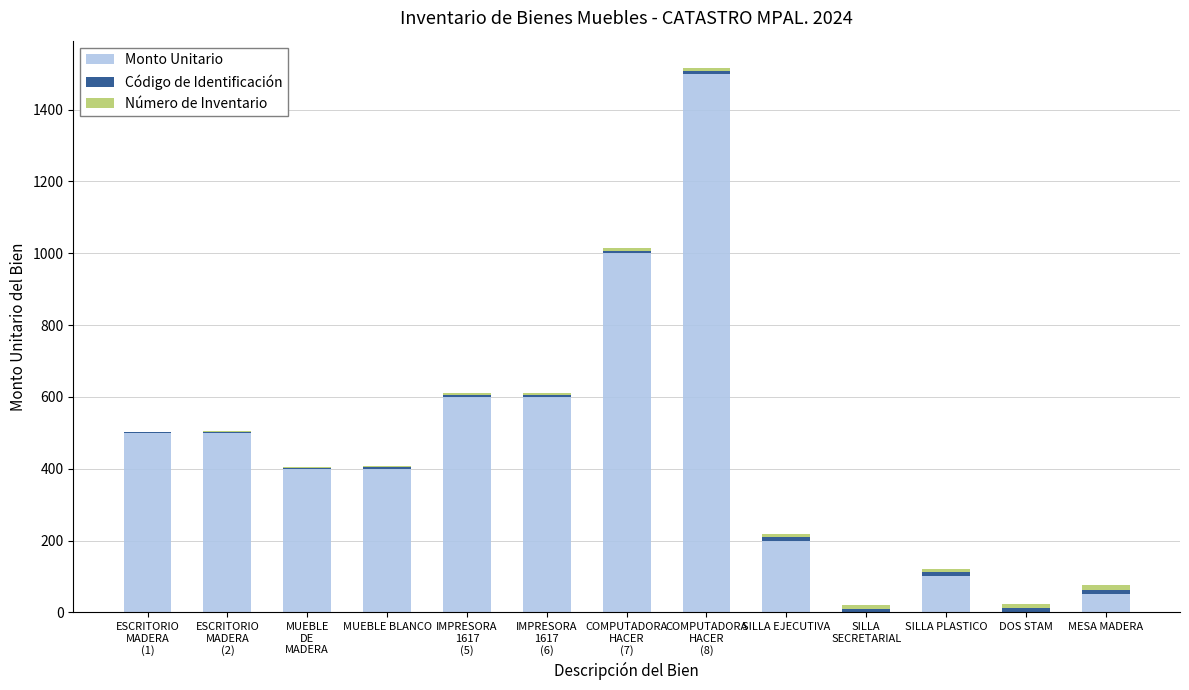

Does the chart contain stacked bars?

Yes